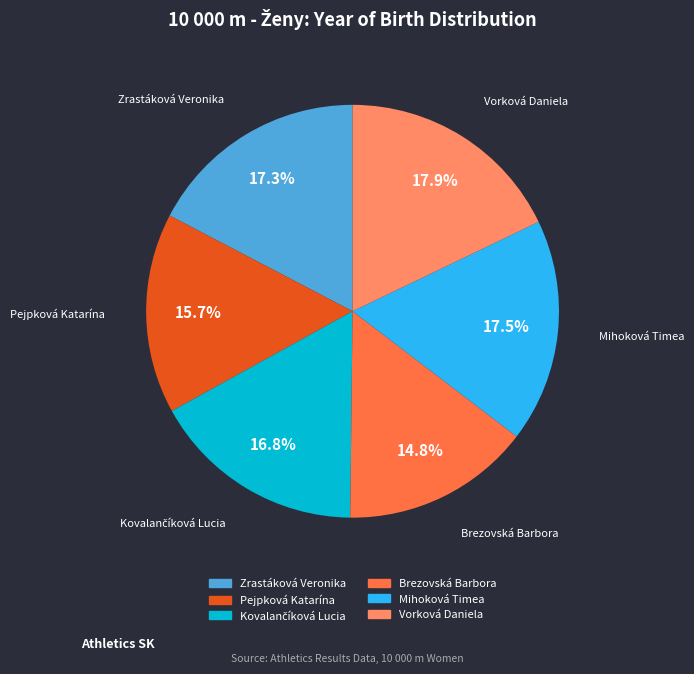

Between Vorková Daniela and Pejpková Katarína, which is larger?

Vorková Daniela